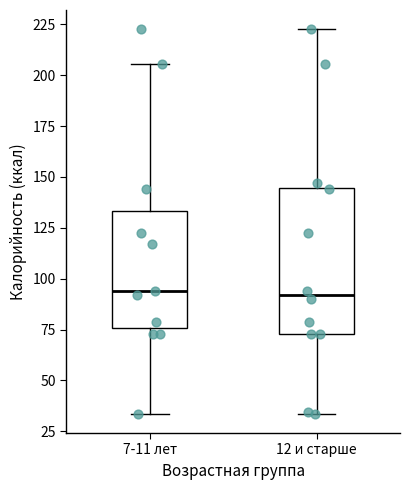

Reading left to right, read every box against the y-axis: the position of its median line, the range the box covers, and the ends of its whiskers. The values are not printed on the chart, so give them approximately, as read against the axis.

7-11 лет: median 95, box 75 to 135, whiskers 35 to 205
12 и старше: median 90, box 75 to 145, whiskers 35 to 225